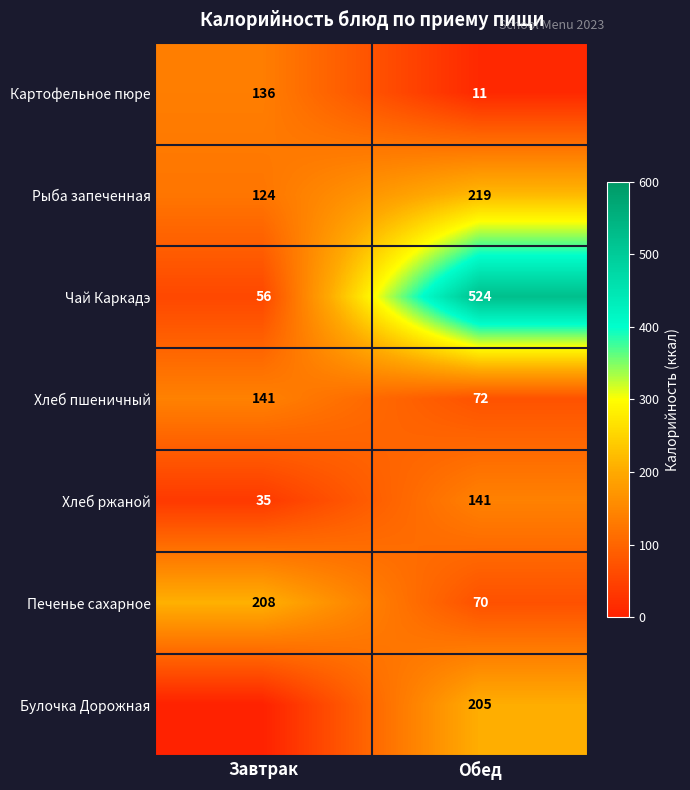

How many Картофельное пюре values are between 11 and 136?

2